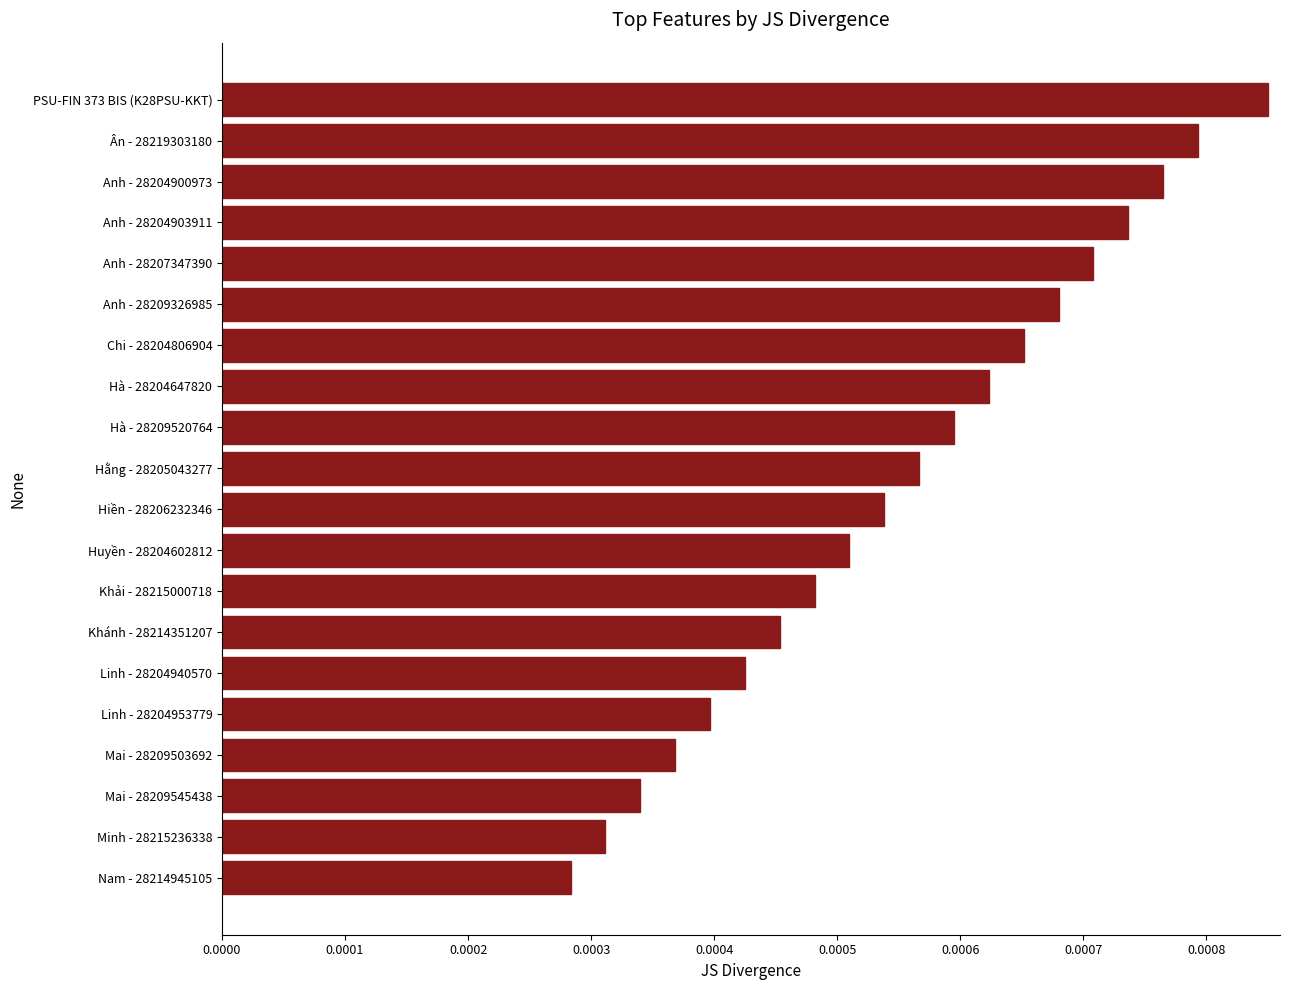

Between Mai - 28209503692 and Hiền - 28206232346, which is larger?

Hiền - 28206232346